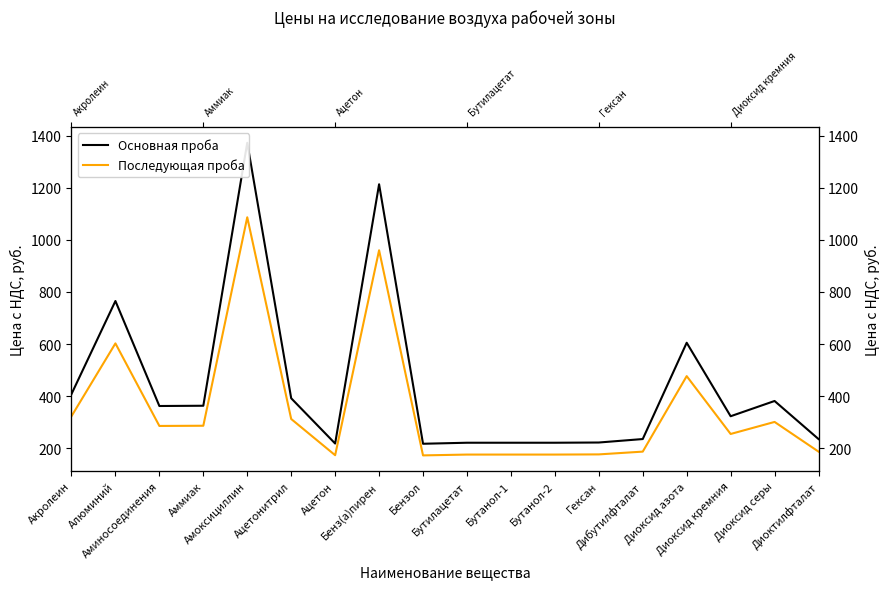

Does the chart have visible grid lines?

No